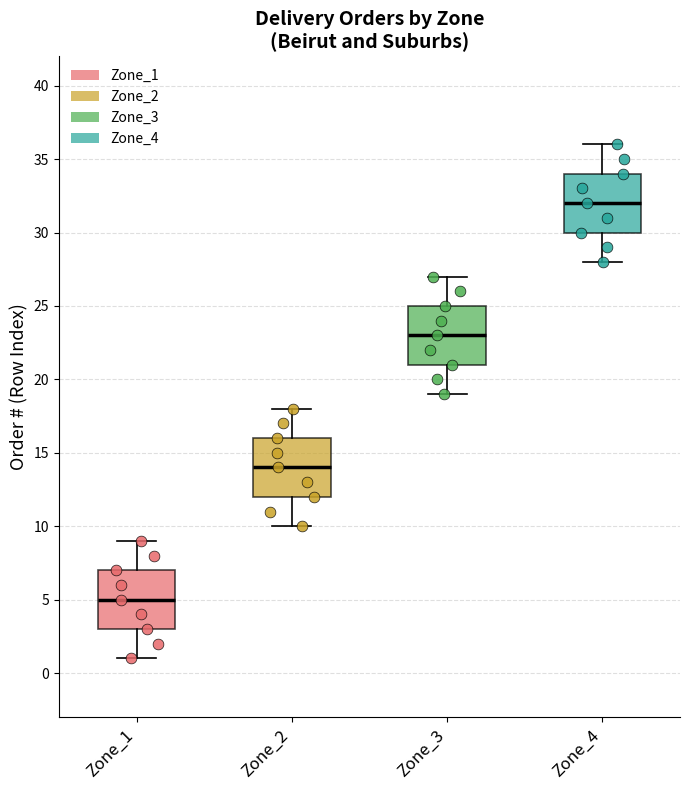

Reading left to right, read every box against the y-axis: the position of its median line, the range the box covers, and the ends of its whiskers. The values are not printed on the chart, so give them approximately, as read against the axis.

Zone_1: median 5, box 3 to 7, whiskers 1 to 9
Zone_2: median 14, box 12 to 16, whiskers 10 to 18
Zone_3: median 23, box 21 to 25, whiskers 19 to 27
Zone_4: median 32, box 30 to 34, whiskers 28 to 36